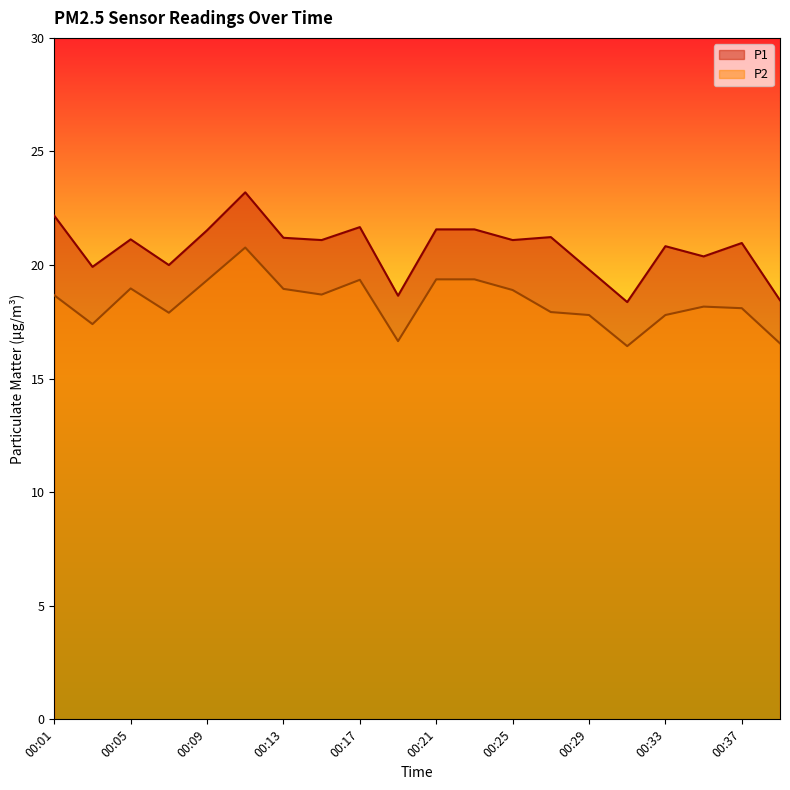

Does the chart display data point markers on the line(s)?

No